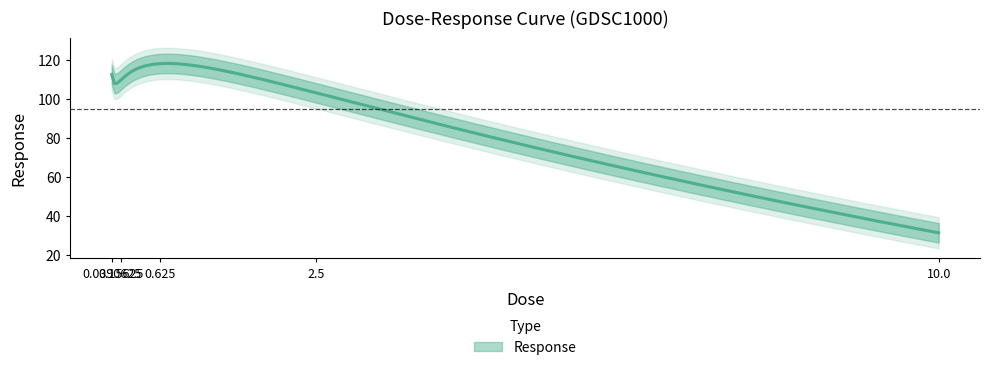

What is the value of the 2nd point from the left?

115.4